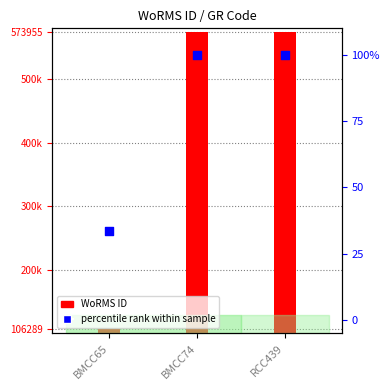

At how many categories does at least one series exceed 417877?

2